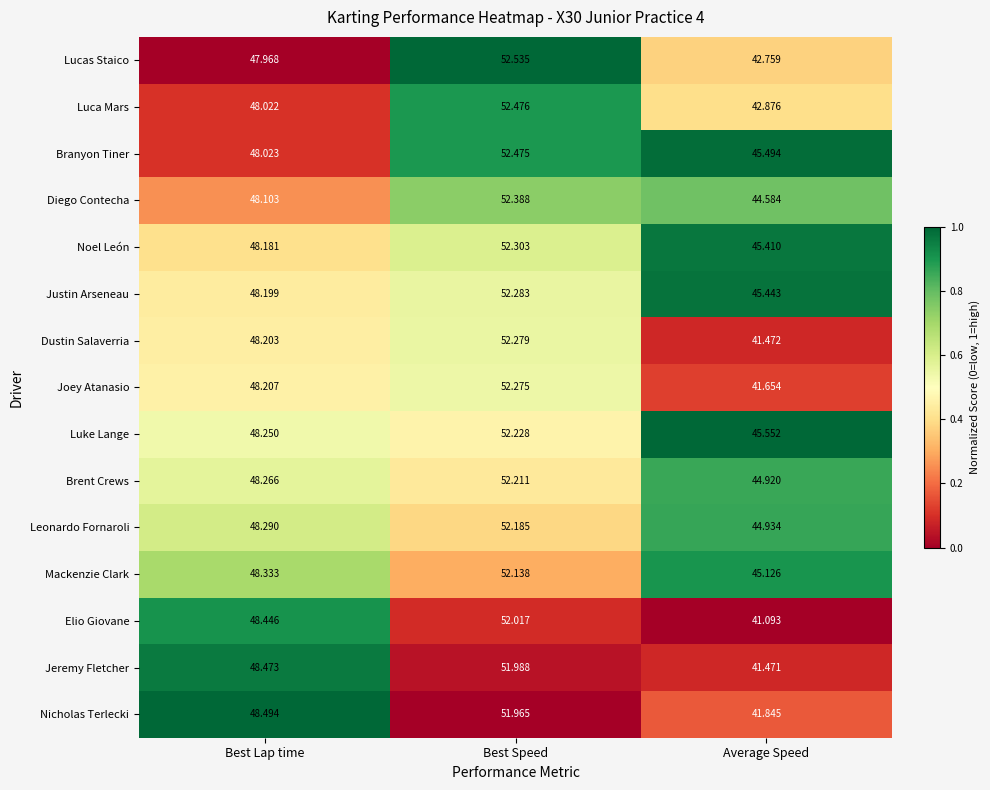

Which series has the largest total across all categories?

Luke Lange